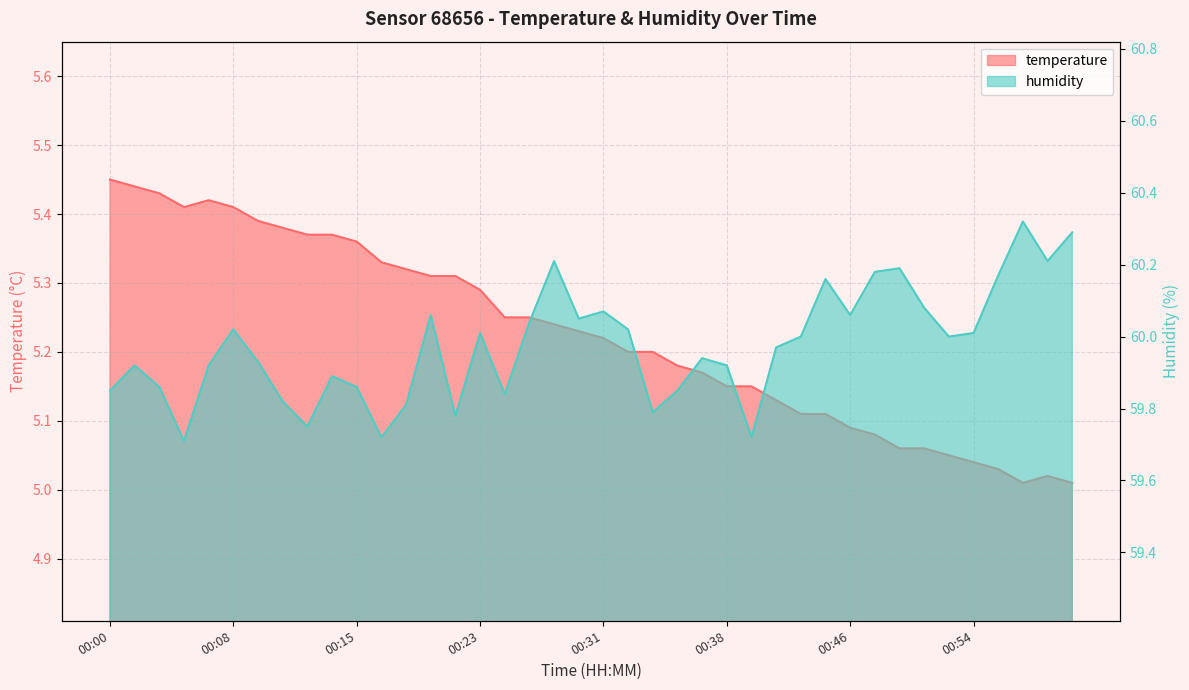

List the series in order of their overall mean, lowest first.

temperature, humidity